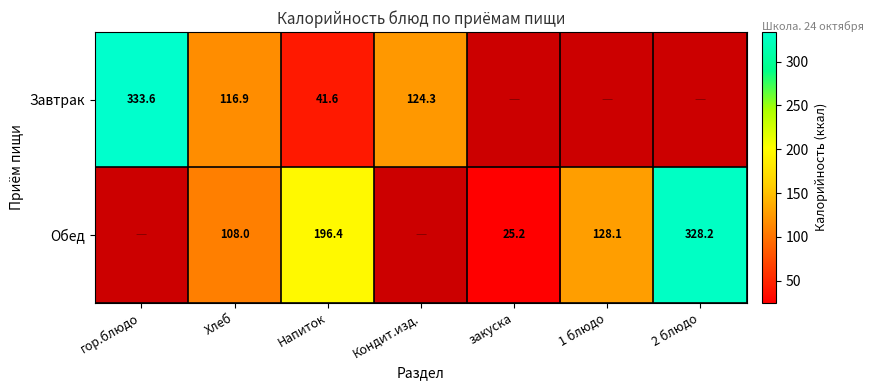

What is the difference between the Обед values at Хлеб and 2 блюдо?

220.2